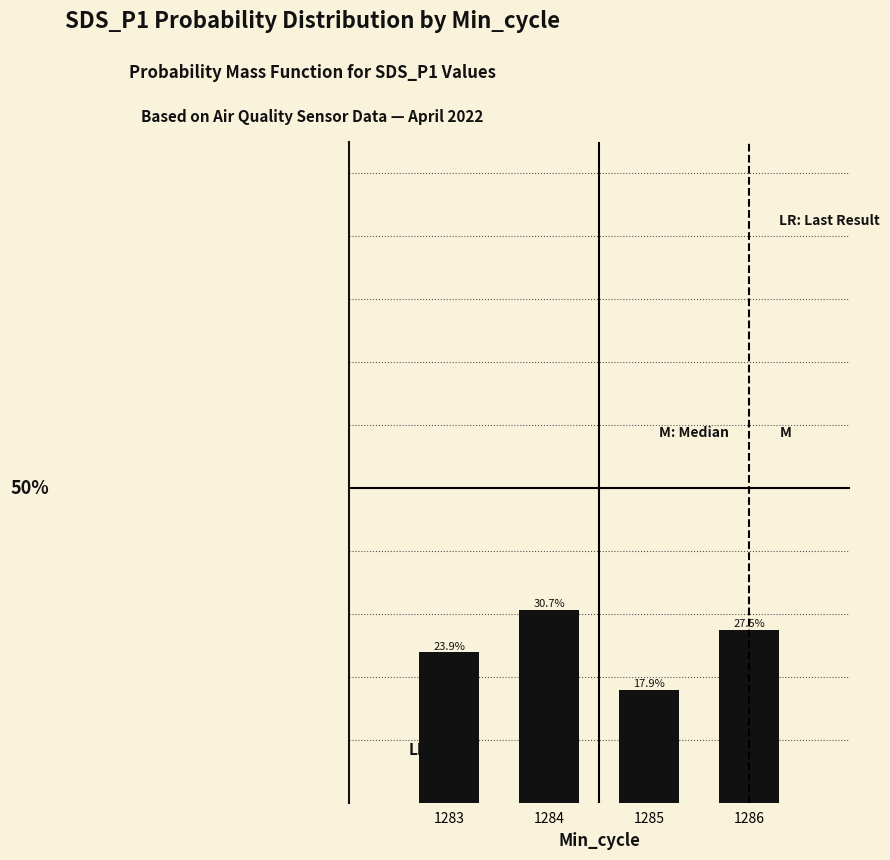

Are the bars horizontal?

No